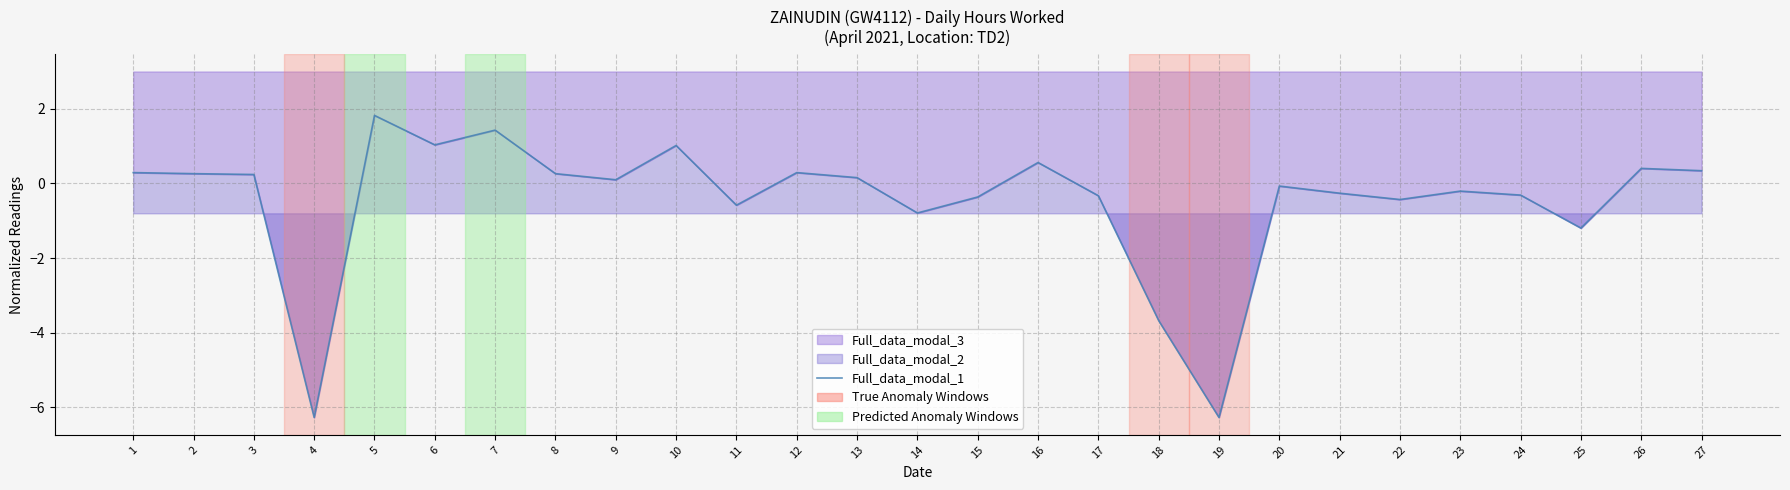

What is the difference between the second highest and second lowest values?

7.7